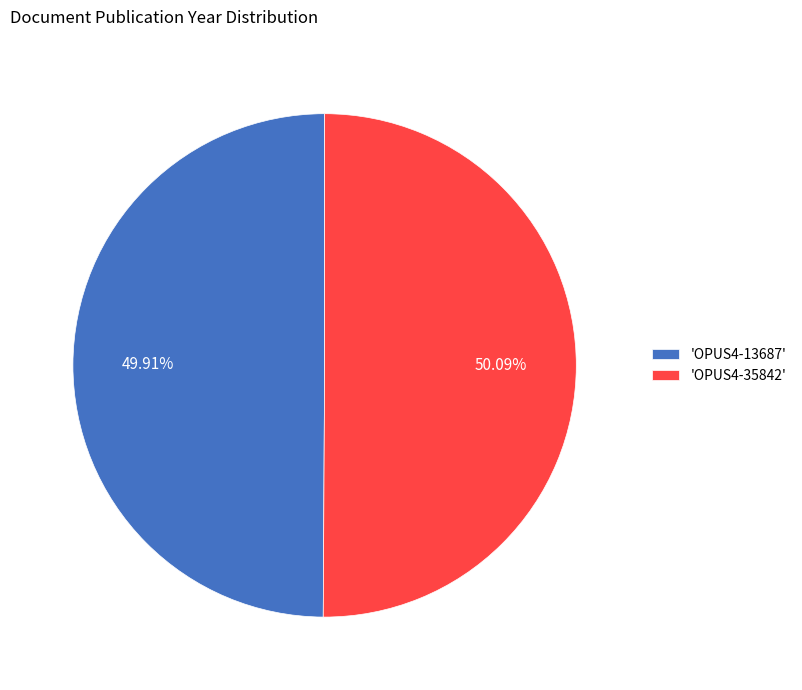

Approximately how many times larger is the value at 'OPUS4-35842' compared to 'OPUS4-13687'?

1.0